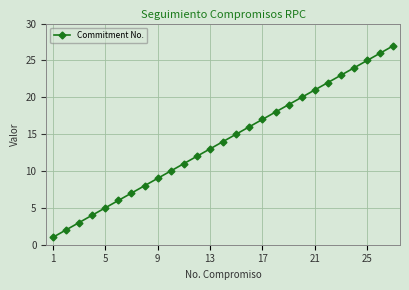

What is the difference between the maximum and minimum values?

26